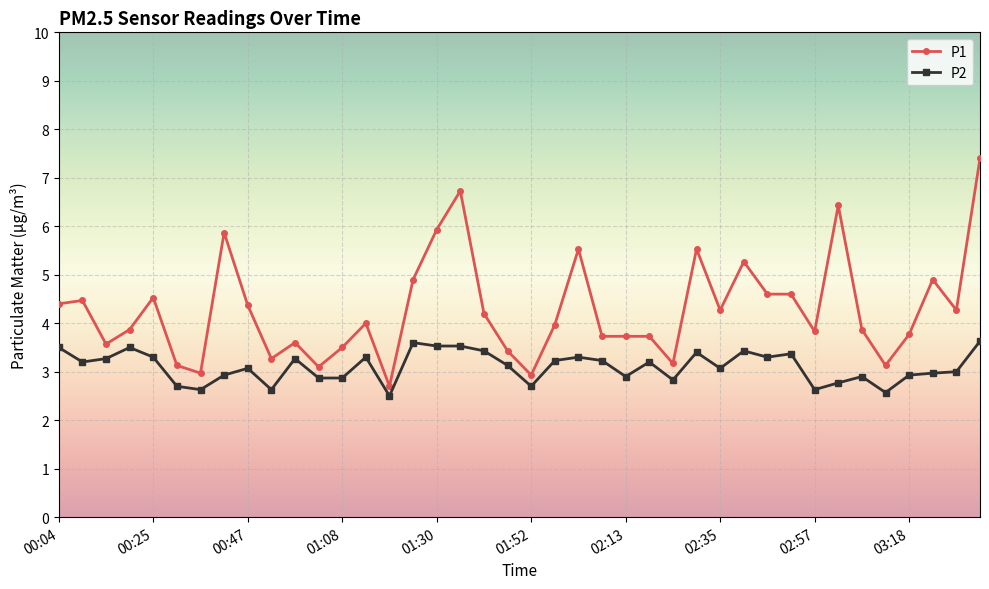

True or false: P1 and P2 cross at least once.

False